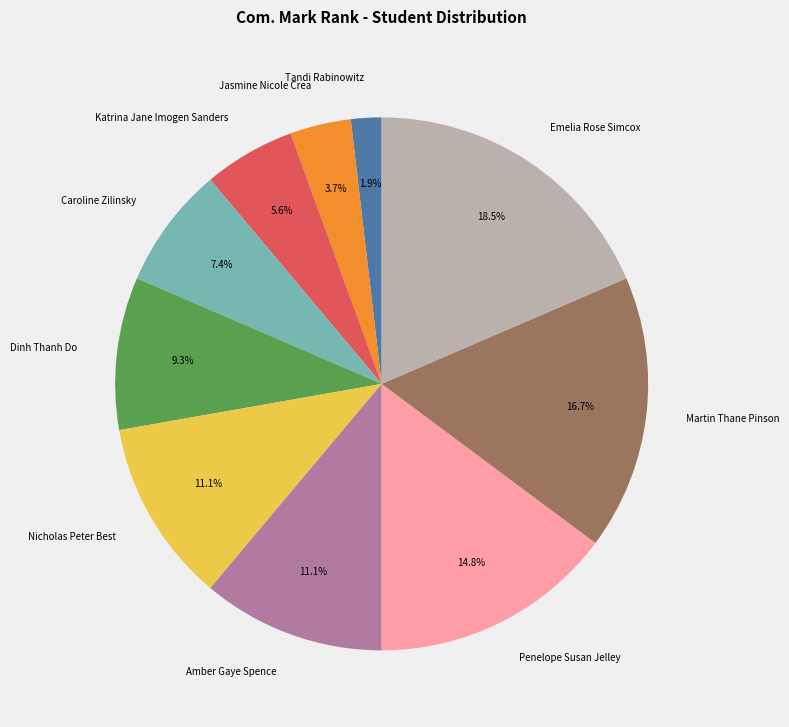

To the nearest percent, what portion does Dinh Thanh Do represent?

9%